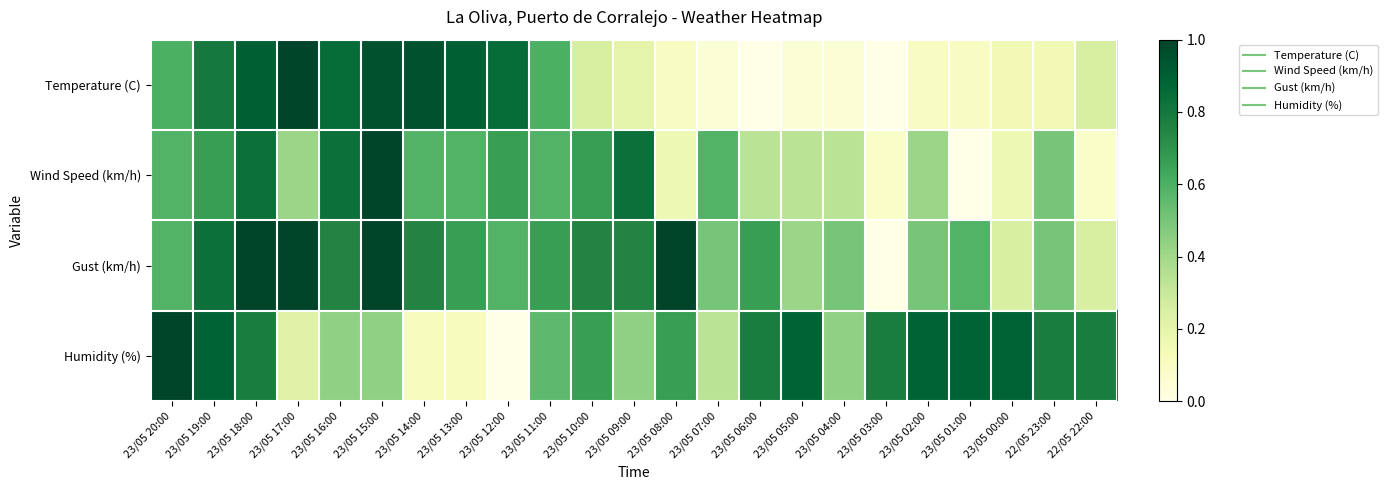

Reading left to right, list all the values displayed in this chart.

Temperature (C): 23/05 20:00=0.6	23/05 19:00=0.8	23/05 18:00=0.9	23/05 17:00=1.0	23/05 16:00=0.8	23/05 15:00=0.9	23/05 14:00=0.9	23/05 13:00=0.9	23/05 12:00=0.8	23/05 11:00=0.6	23/05 10:00=0.2	23/05 09:00=0.2	23/05 08:00=0.1	23/05 07:00=0.0	23/05 06:00=0.0	23/05 05:00=0.0	23/05 04:00=0.0	23/05 03:00=0.0	23/05 02:00=0.1	23/05 01:00=0.1	23/05 00:00=0.1	22/05 23:00=0.1	22/05 22:00=0.2
Wind Speed (km/h): 23/05 20:00=0.6	23/05 19:00=0.7	23/05 18:00=0.8	23/05 17:00=0.4	23/05 16:00=0.8	23/05 15:00=1.0	23/05 14:00=0.6	23/05 13:00=0.6	23/05 12:00=0.7	23/05 11:00=0.6	23/05 10:00=0.7	23/05 09:00=0.8	23/05 08:00=0.2	23/05 07:00=0.6	23/05 06:00=0.3	23/05 05:00=0.3	23/05 04:00=0.3	23/05 03:00=0.1	23/05 02:00=0.4	23/05 01:00=0.0	23/05 00:00=0.2	22/05 23:00=0.5	22/05 22:00=0.1
Gust (km/h): 23/05 20:00=0.6	23/05 19:00=0.8	23/05 18:00=1.0	23/05 17:00=1.0	23/05 16:00=0.8	23/05 15:00=1.0	23/05 14:00=0.8	23/05 13:00=0.7	23/05 12:00=0.6	23/05 11:00=0.7	23/05 10:00=0.8	23/05 09:00=0.8	23/05 08:00=1.0	23/05 07:00=0.5	23/05 06:00=0.7	23/05 05:00=0.4	23/05 04:00=0.5	23/05 03:00=0.0	23/05 02:00=0.5	23/05 01:00=0.6	23/05 00:00=0.2	22/05 23:00=0.5	22/05 22:00=0.2
Humidity (%): 23/05 20:00=1.0	23/05 19:00=0.9	23/05 18:00=0.8	23/05 17:00=0.2	23/05 16:00=0.4	23/05 15:00=0.4	23/05 14:00=0.1	23/05 13:00=0.1	23/05 12:00=0.0	23/05 11:00=0.6	23/05 10:00=0.7	23/05 09:00=0.4	23/05 08:00=0.7	23/05 07:00=0.3	23/05 06:00=0.8	23/05 05:00=0.9	23/05 04:00=0.4	23/05 03:00=0.8	23/05 02:00=0.9	23/05 01:00=0.9	23/05 00:00=0.9	22/05 23:00=0.8	22/05 22:00=0.8